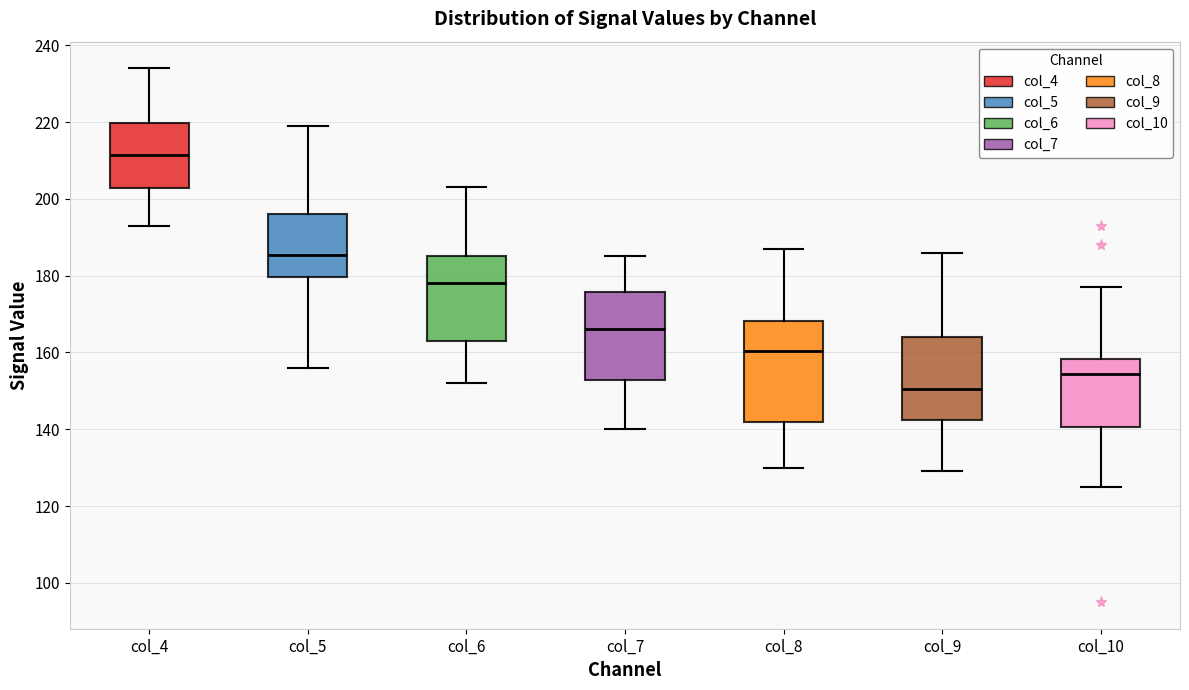

Reading left to right, transcribe this box plot: for each box, give where its median line is, the range the box spans, and where its two whiskers end, as read against the y-axis. The values are not printed on the chart, so give them approximately, as read against the axis.

col_4: median 212, box 202 to 220, whiskers 194 to 234
col_5: median 186, box 180 to 196, whiskers 156 to 220
col_6: median 178, box 164 to 186, whiskers 152 to 204
col_7: median 166, box 152 to 176, whiskers 140 to 186
col_8: median 160, box 142 to 168, whiskers 130 to 188
col_9: median 150, box 142 to 164, whiskers 130 to 186
col_10: median 154, box 140 to 158, whiskers 126 to 178